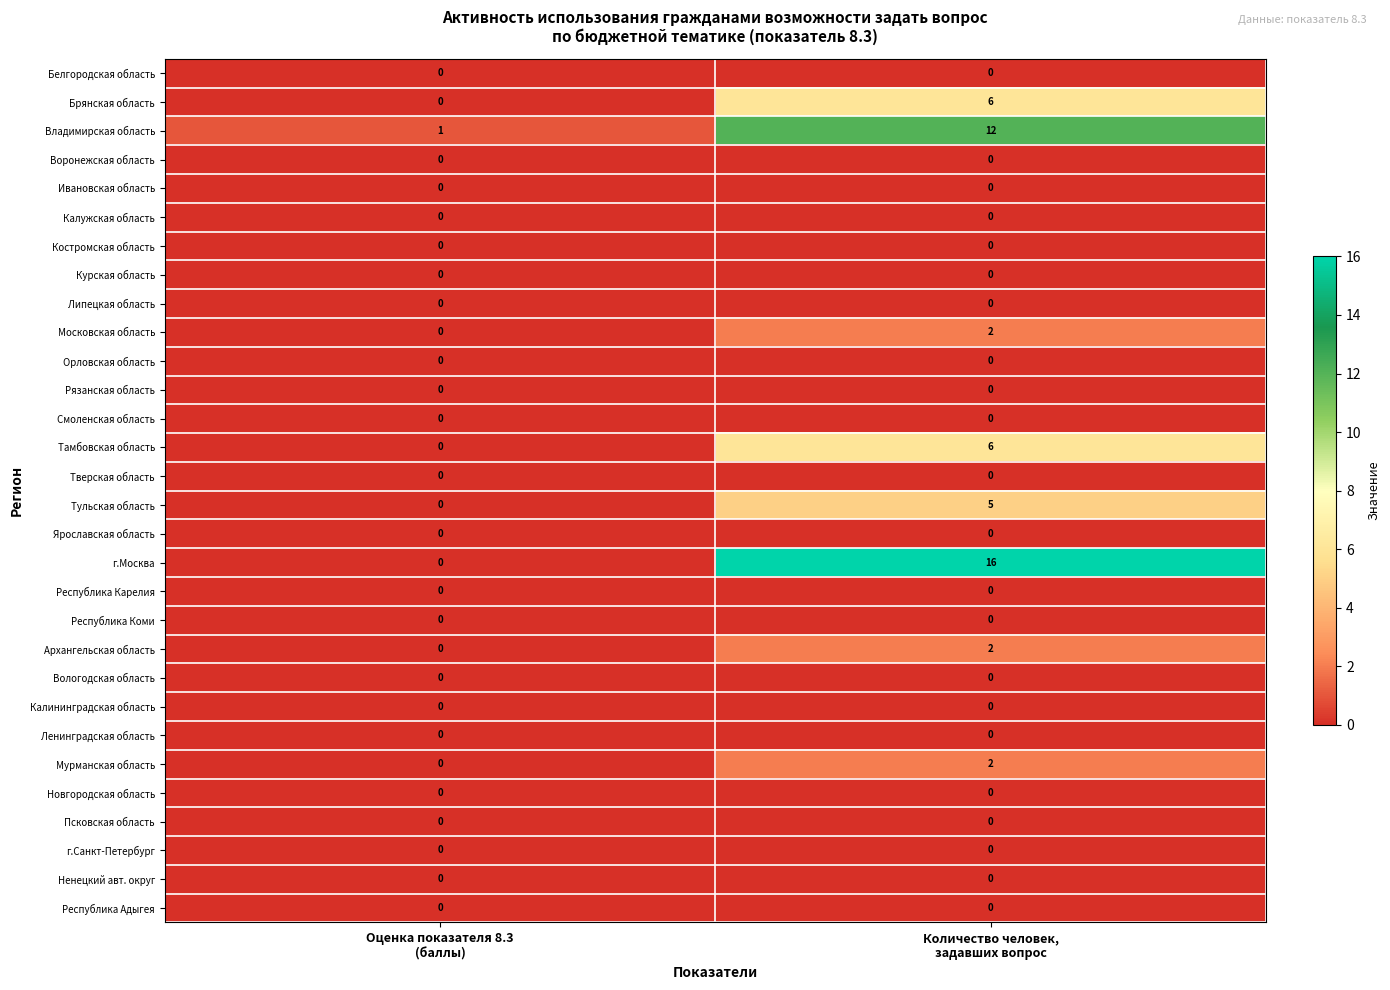

Which series has the largest total across all categories?

г.Москва